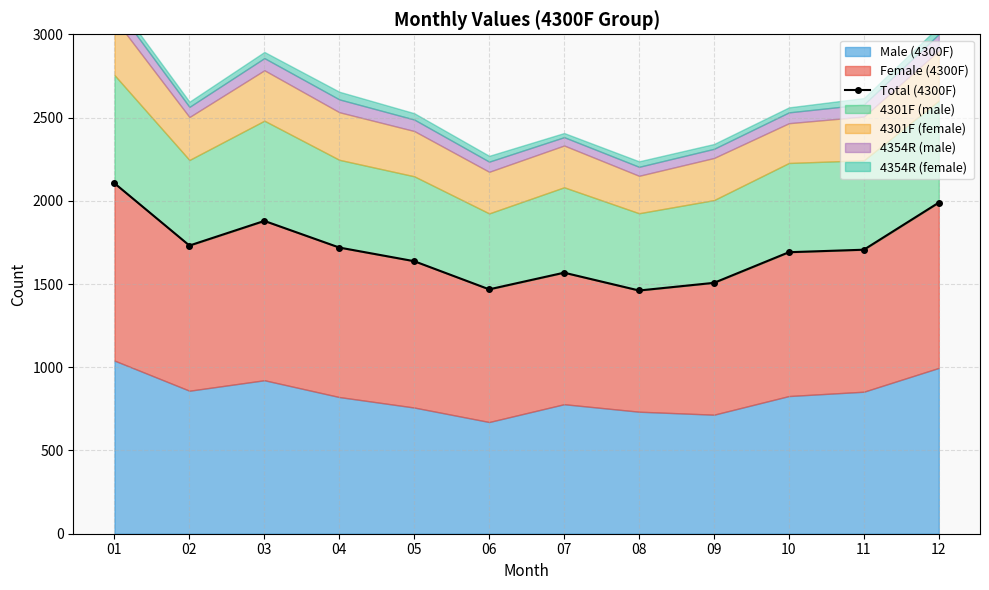

List the labels in order of value, largest first.

01, 12, 03, 02, 04, 11, 10, 05, 07, 09, 06, 08